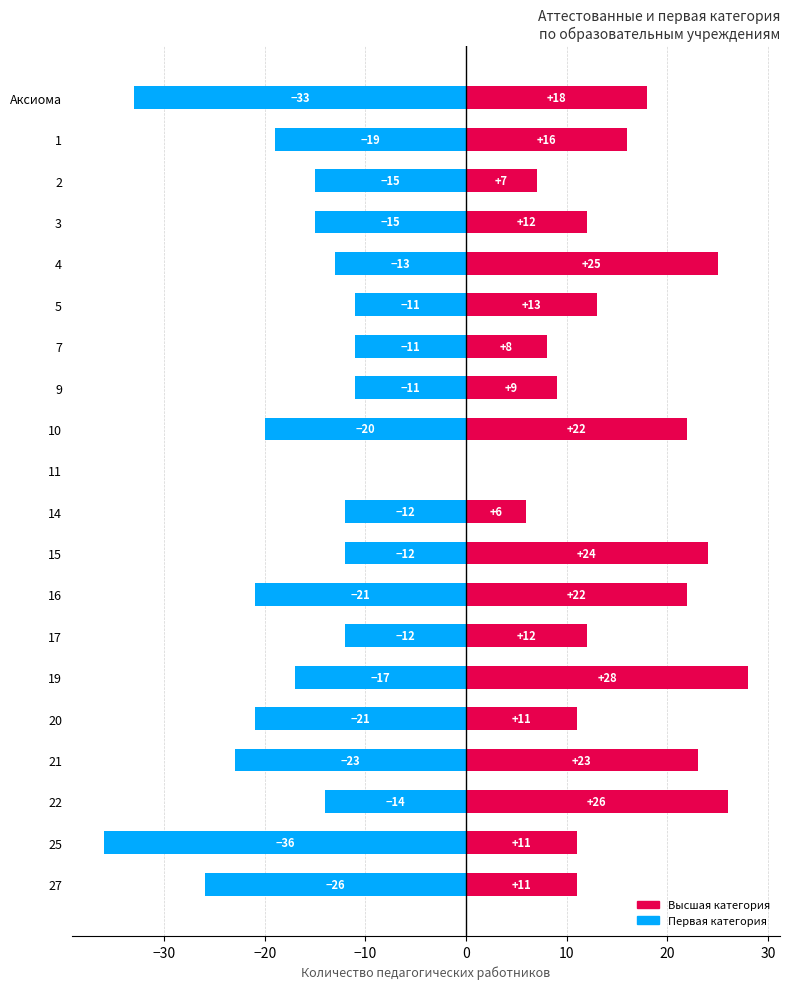

Rank the series by their average value, from highest to lowest.

Высшая, Первая